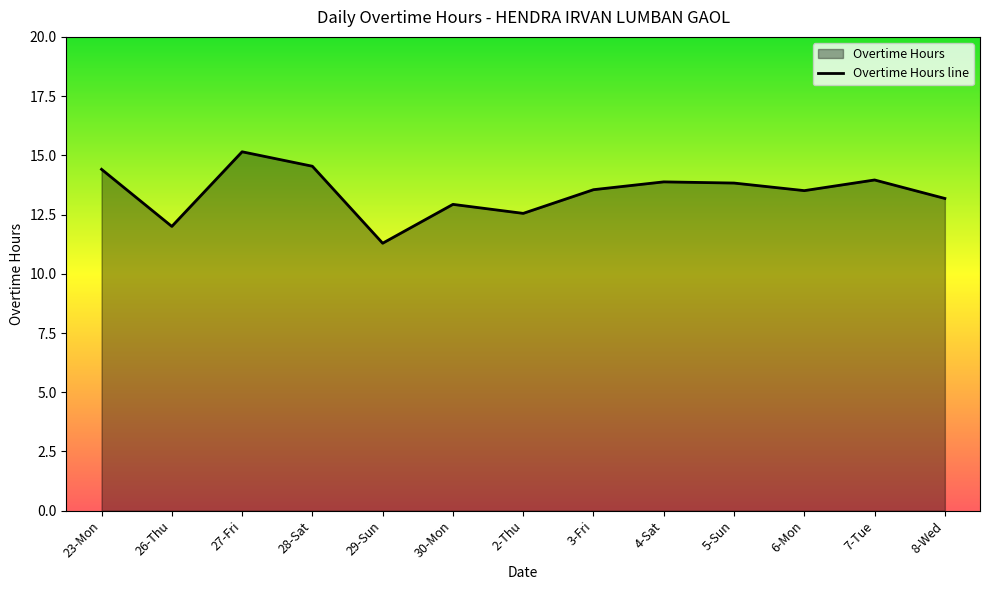

What is the label of the 12th point from the right?

26-Thu